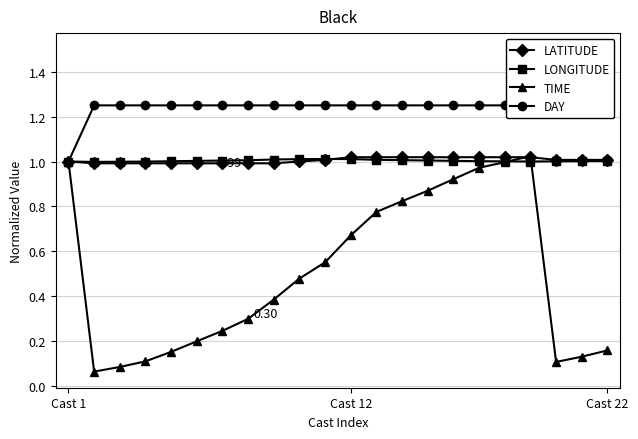

What is the average value of the LONGITUDE series?

1.0